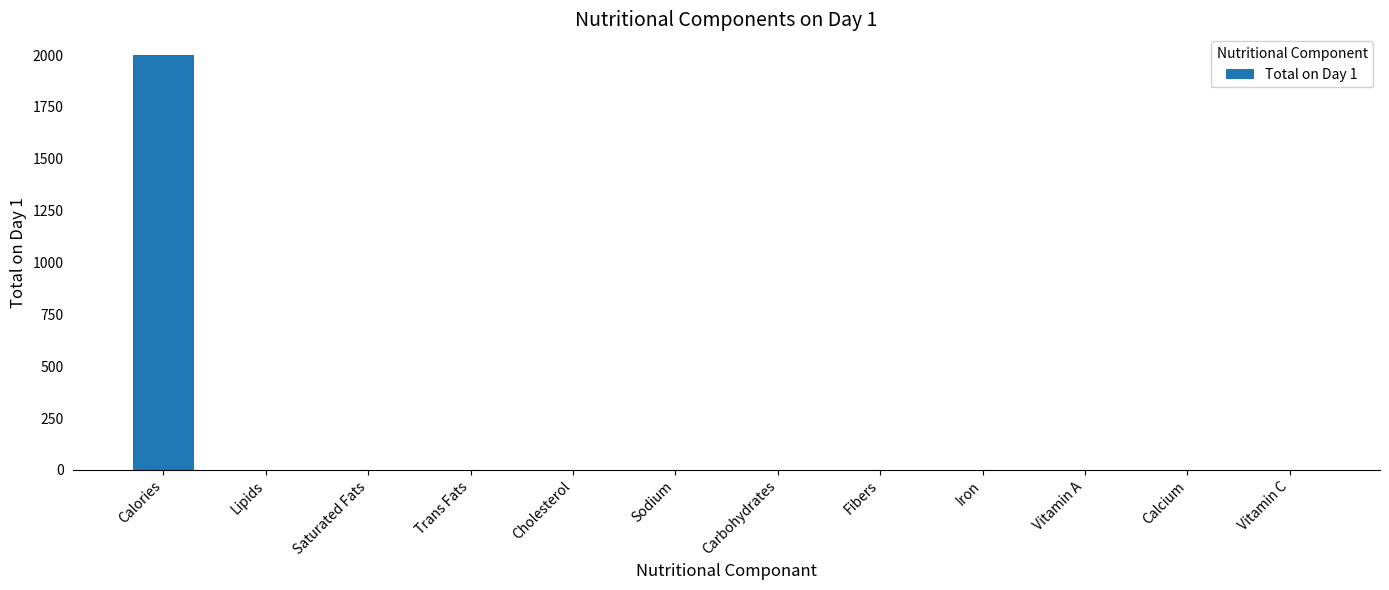

The value at Calories is 2000.0. True or false?

True